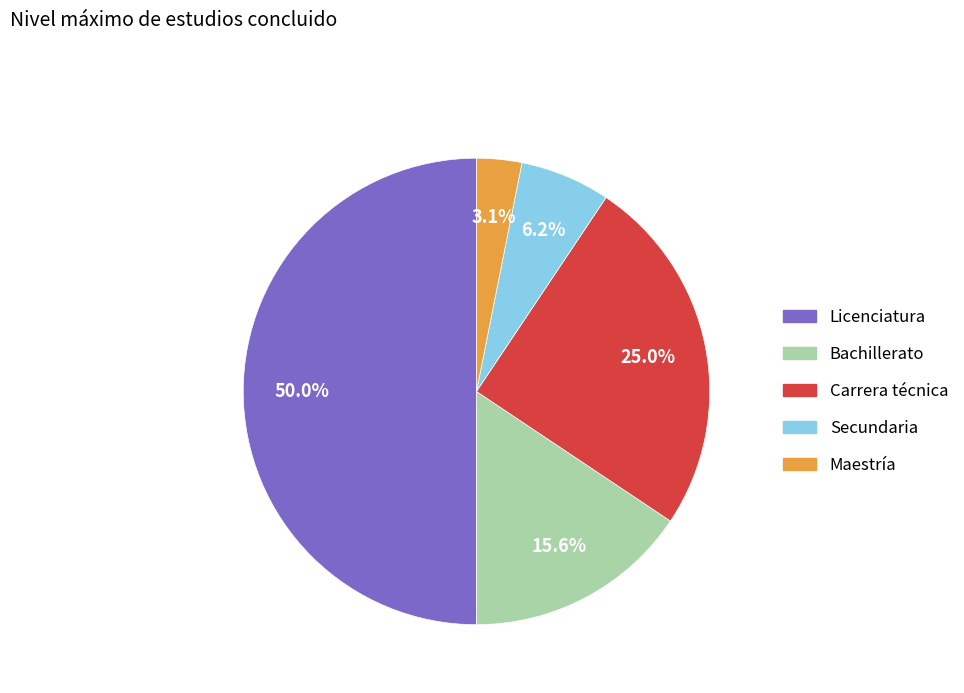

Is Carrera técnica the majority of the pie?

No